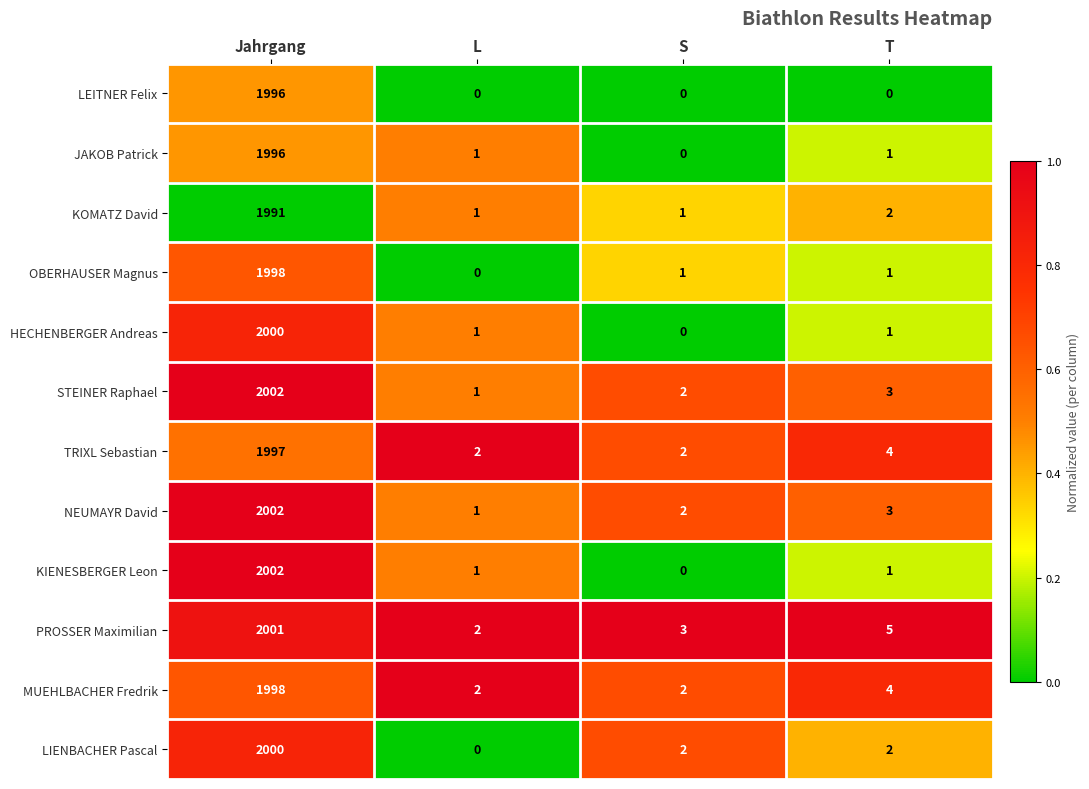

What is the sum of the MUEHLBACHER Fredrik values at Jahrgang and S?

2000